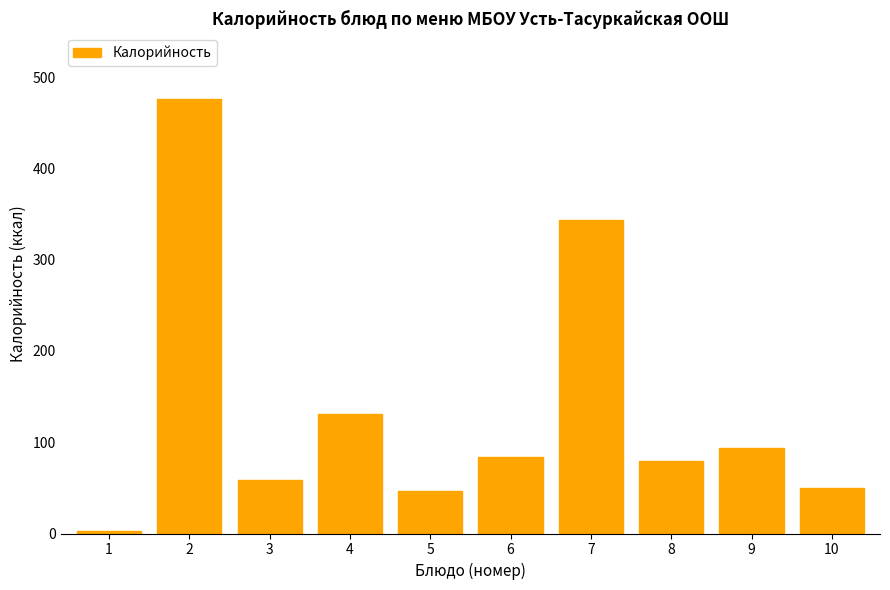

What is the ratio of the value at 2 to the value at 3?

8.2